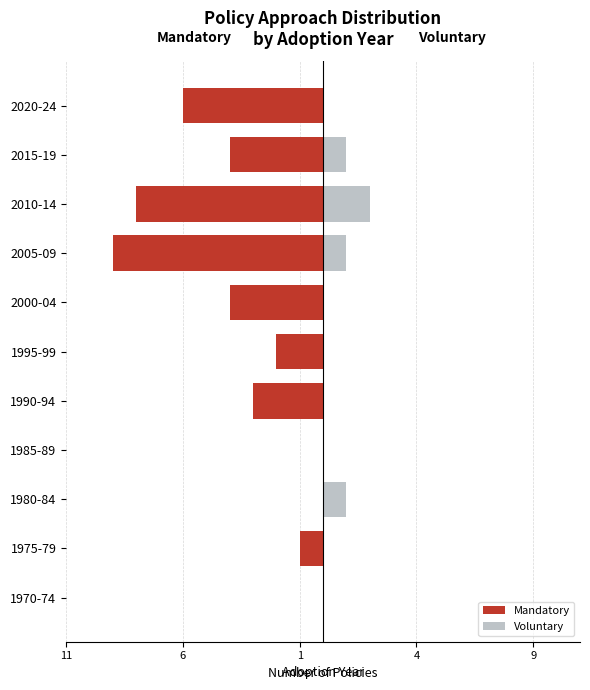

Is it true that Voluntary equals -1 at 1995-99?

False